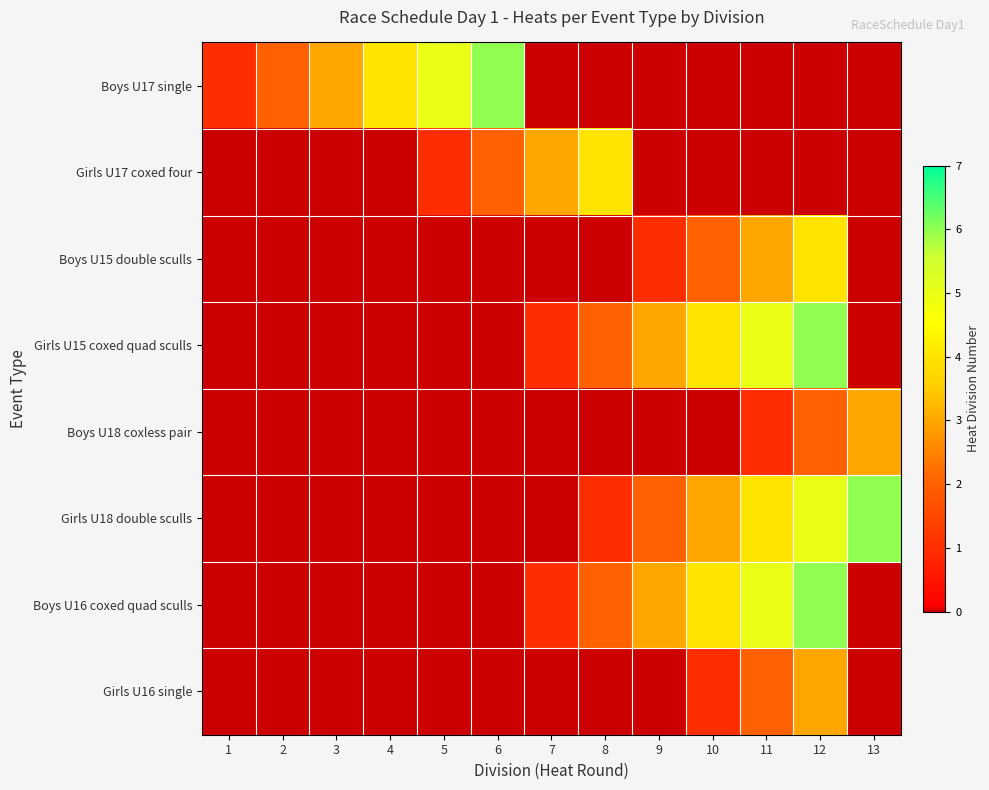

Reading right to left, transcribe all the data shown in this chart.

Boys U17 single: 13=0	12=0	11=0	10=0	9=0	8=0	7=0	6=6	5=5	4=4	3=3	2=2	1=1
Girls U17 coxed four: 13=0	12=0	11=0	10=0	9=0	8=4	7=3	6=2	5=1	4=0	3=0	2=0	1=0
Boys U15 double sculls: 13=0	12=4	11=3	10=2	9=1	8=0	7=0	6=0	5=0	4=0	3=0	2=0	1=0
Girls U15 coxed quad sculls: 13=0	12=6	11=5	10=4	9=3	8=2	7=1	6=0	5=0	4=0	3=0	2=0	1=0
Boys U18 coxless pair: 13=3	12=2	11=1	10=0	9=0	8=0	7=0	6=0	5=0	4=0	3=0	2=0	1=0
Girls U18 double sculls: 13=6	12=5	11=4	10=3	9=2	8=1	7=0	6=0	5=0	4=0	3=0	2=0	1=0
Boys U16 coxed quad sculls: 13=0	12=6	11=5	10=4	9=3	8=2	7=1	6=0	5=0	4=0	3=0	2=0	1=0
Girls U16 single: 13=0	12=3	11=2	10=1	9=0	8=0	7=0	6=0	5=0	4=0	3=0	2=0	1=0